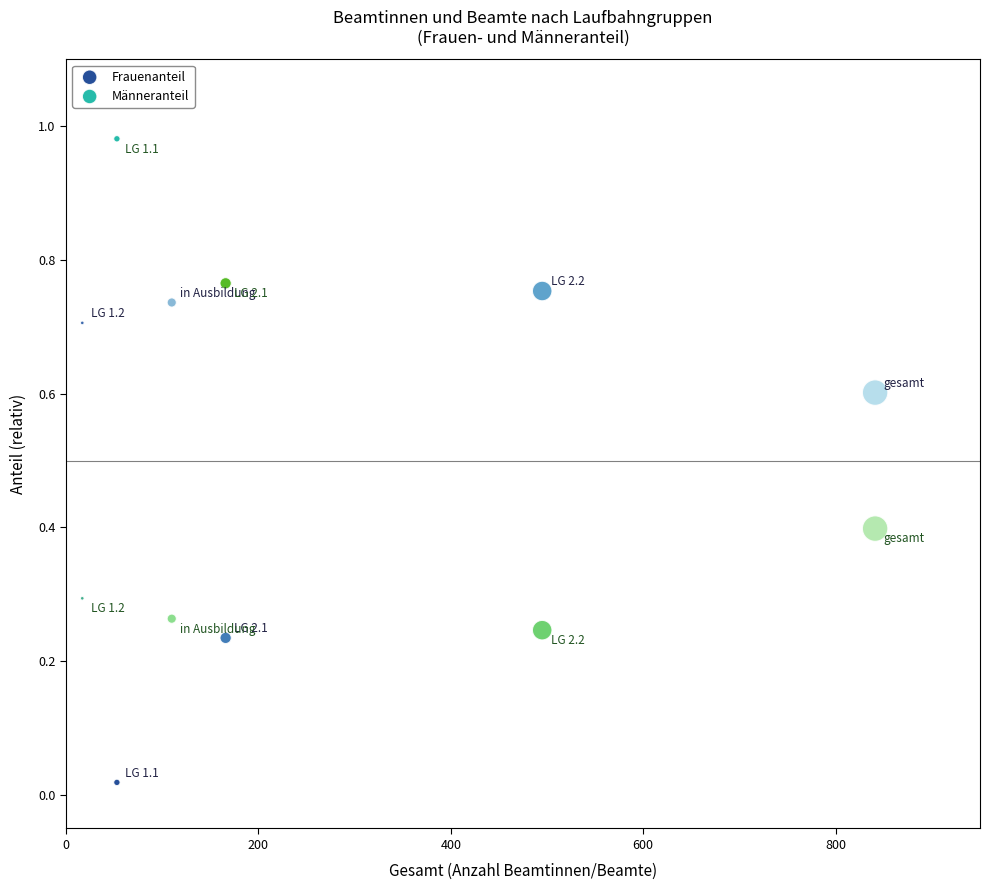

Which series contains the lowest Y value?

Frauenanteil